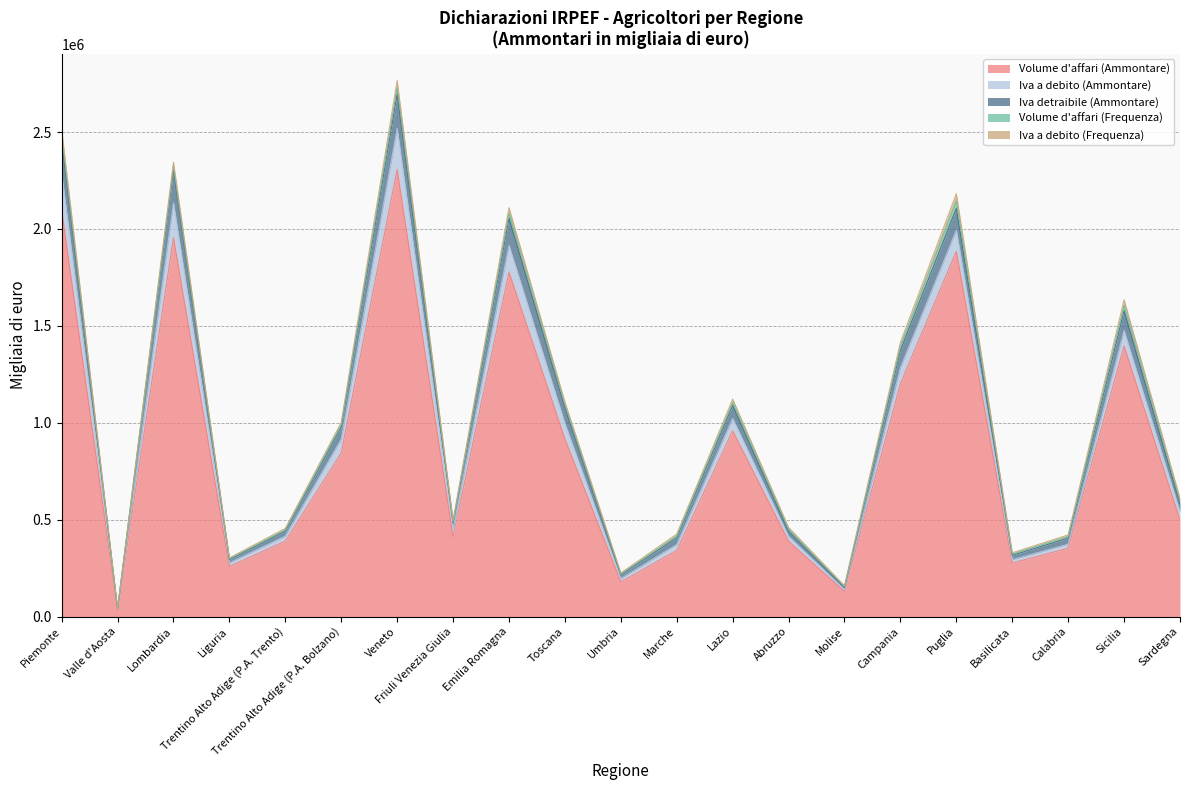

True or false: Iva detraibile (Ammontare) and Volume d'affari (Frequenza) intersect in this chart.

False